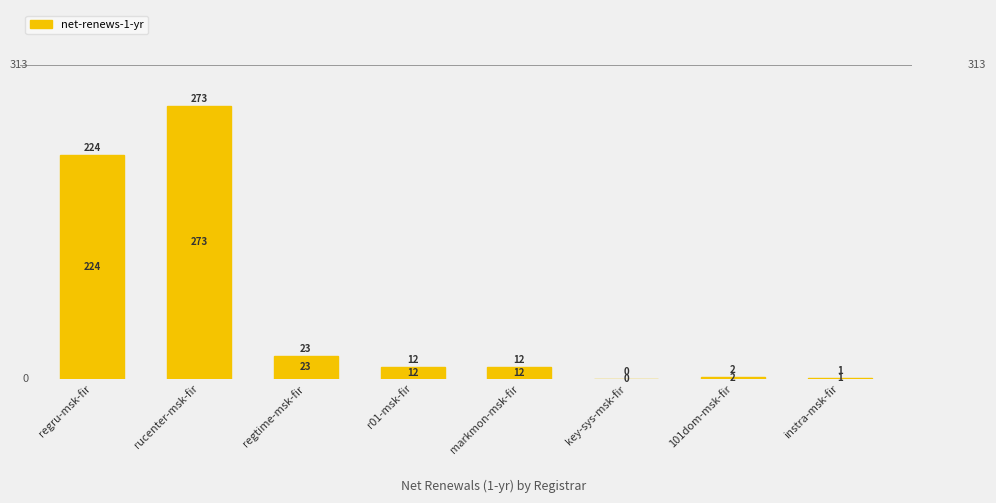

What position from the right is regtime-msk-fir?

6